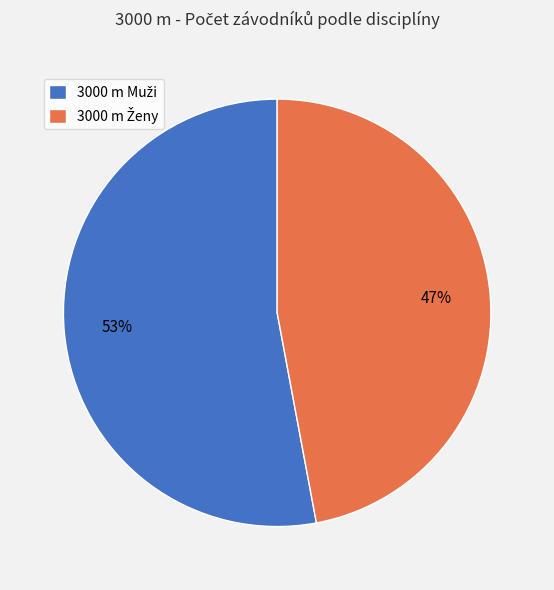

To the nearest percent, what is the average slice percentage?

50%